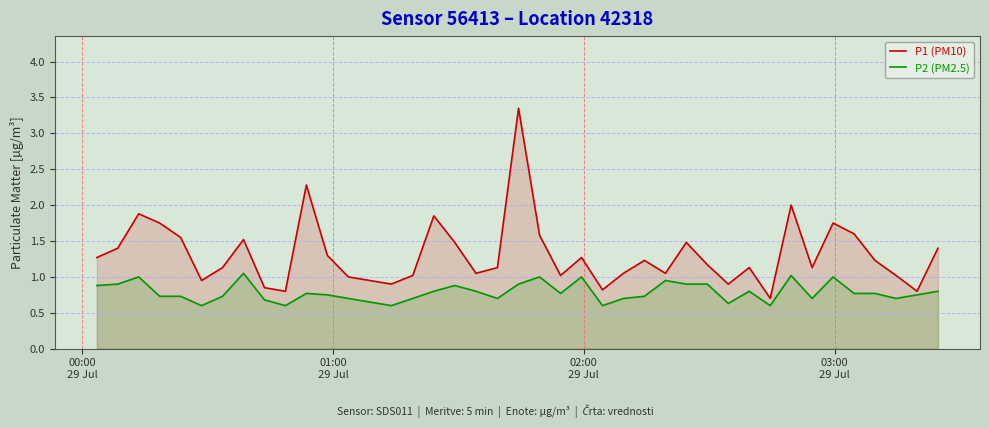

List the series in order of their overall mean, lowest first.

P2 (PM2.5), P1 (PM10)